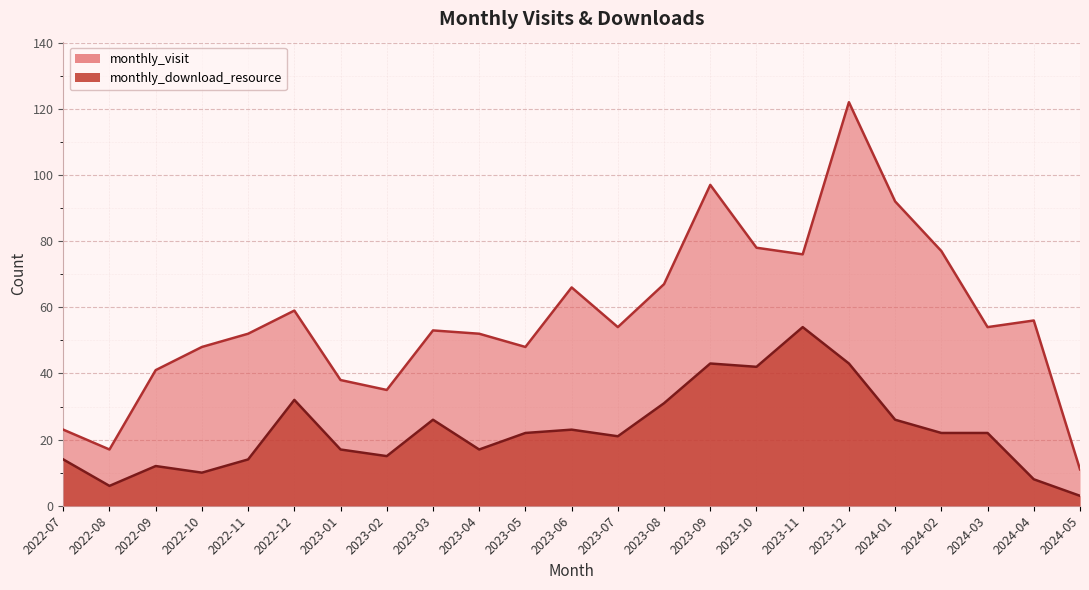

At which category is the sum across all series the highest?

2023-12